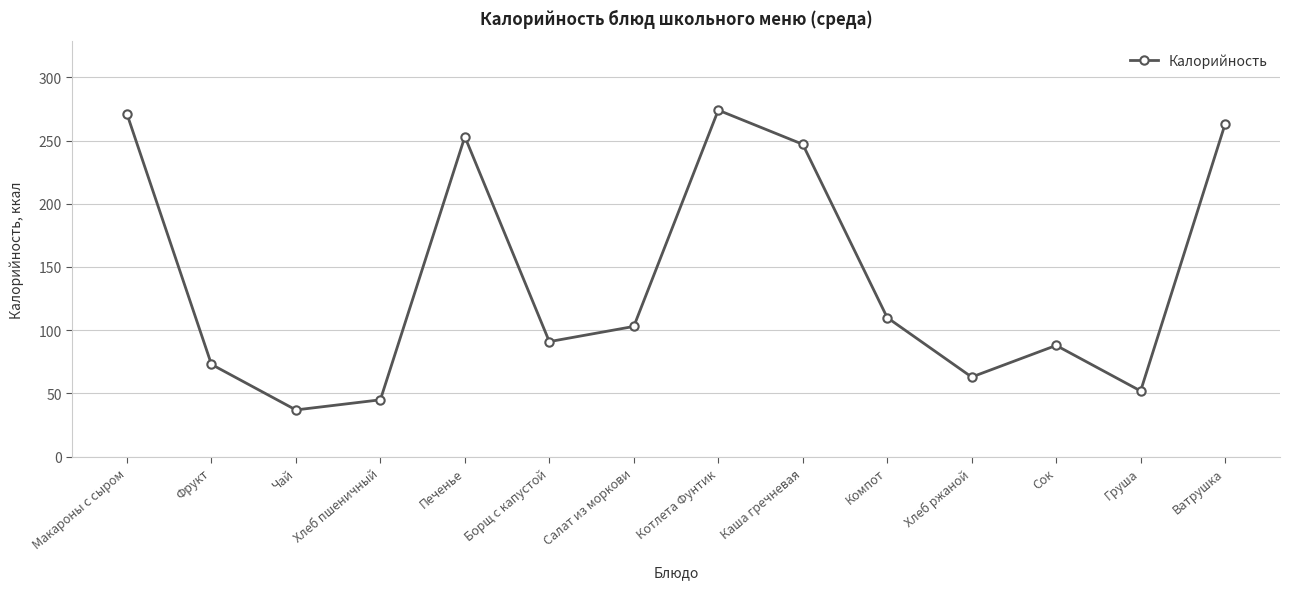

Reading right to left, list all the values displayed in this chart.

263	52	88	63	110	247	274	103	91	253	45	37	73	271